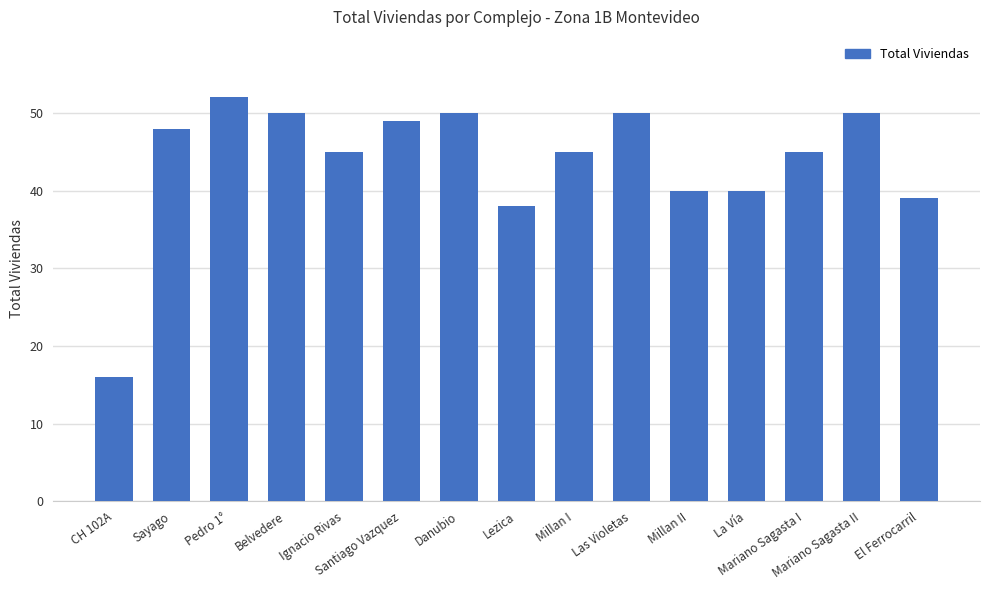

Approximately how many times larger is the value at Pedro 1° compared to Mariano Sagasta II?

1.0